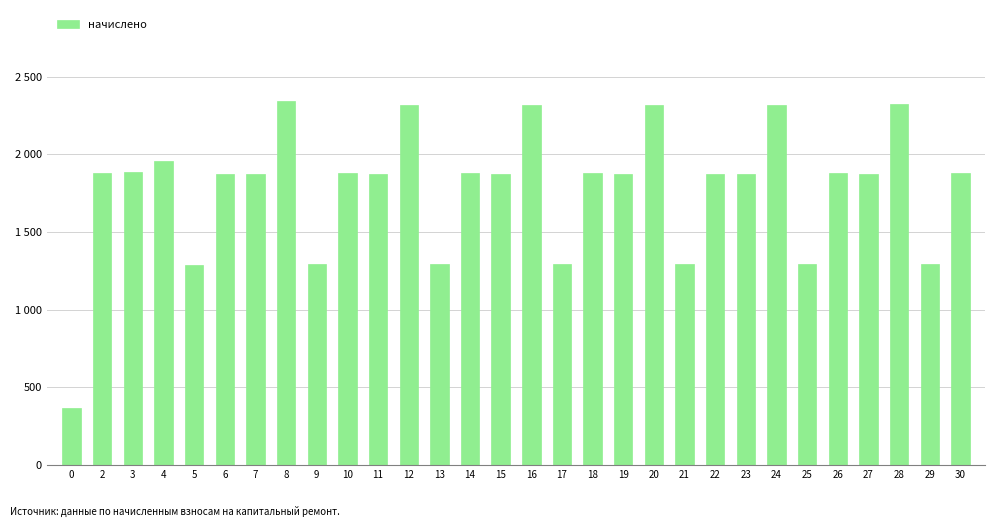

The value at 2 is 723.2. True or false?

False